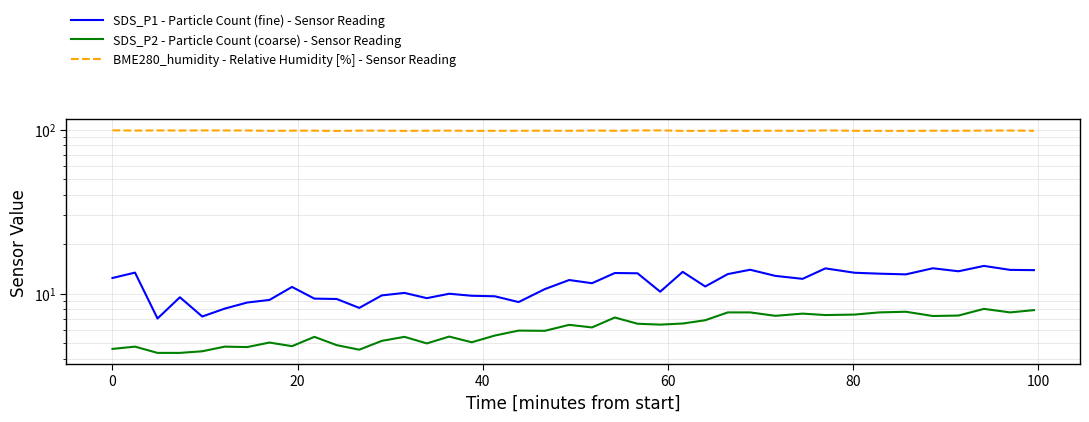

The value of BME280_humidity - Relative Humidity [%] - Sensor Reading at 20 is 43.7. True or false?

False